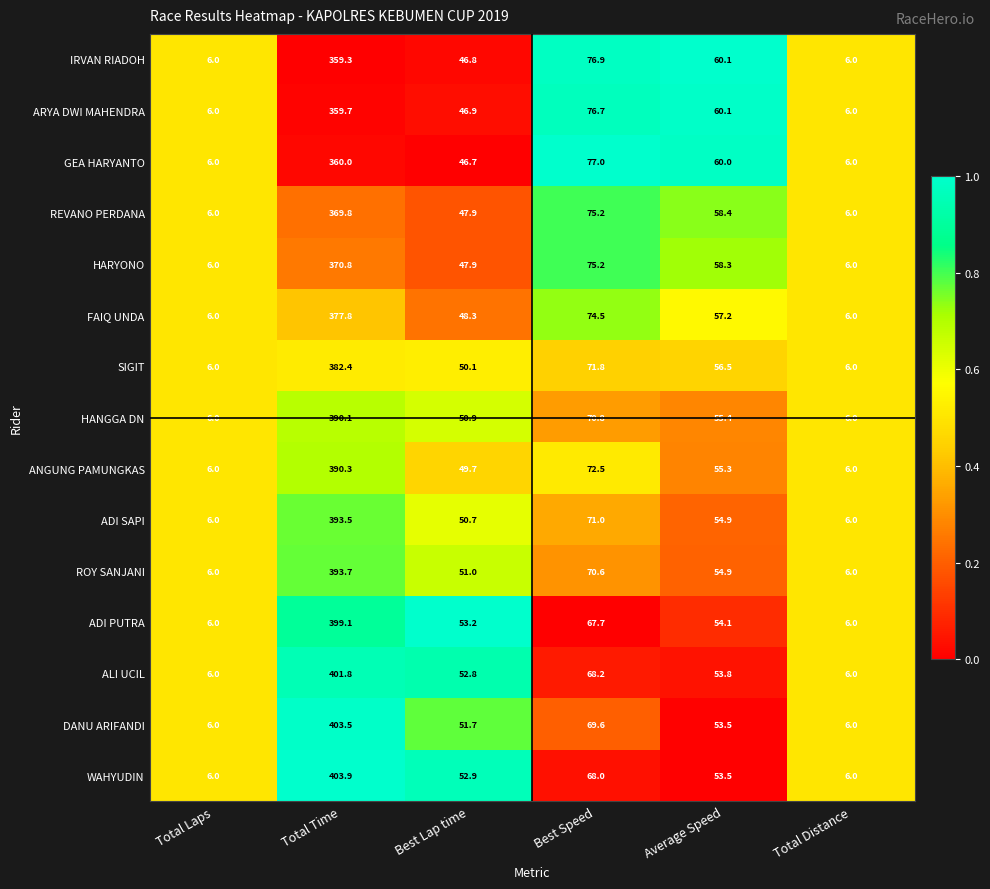

What is the total value across all series at Total Distance?

90.0